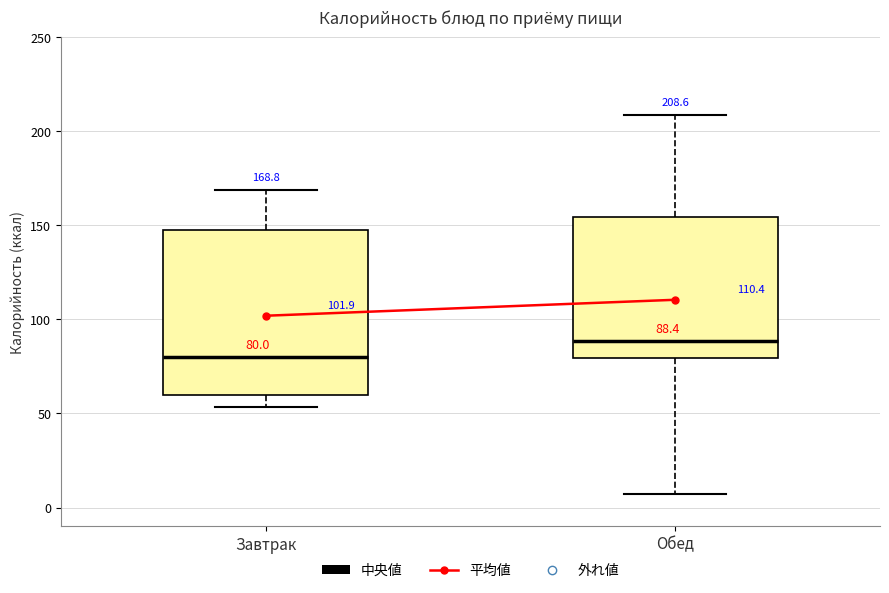

Which box is the tallest, from its lower edge to its upper edge?

Завтрак